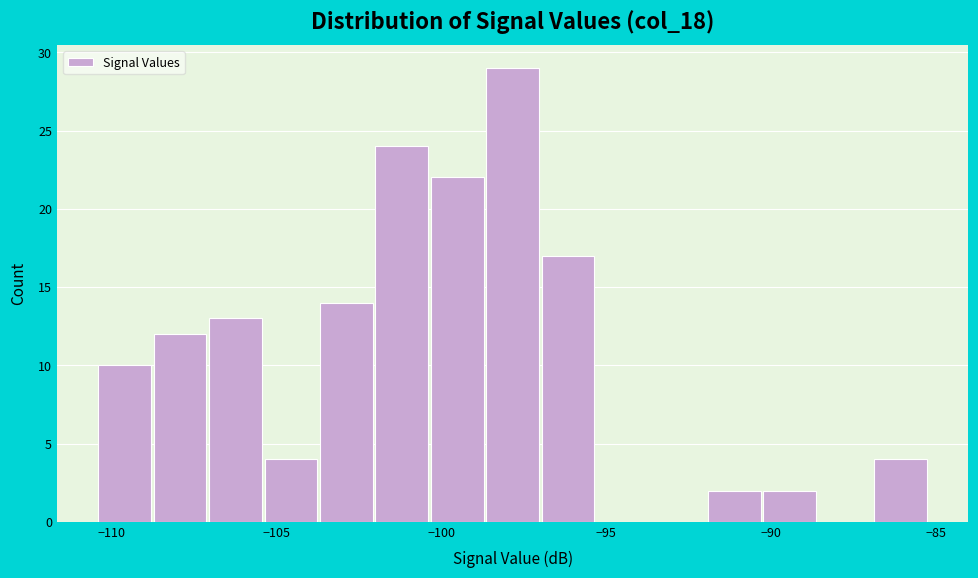

Read against the x-axis, roughly where is the centre of the tallest bar?

-98.0